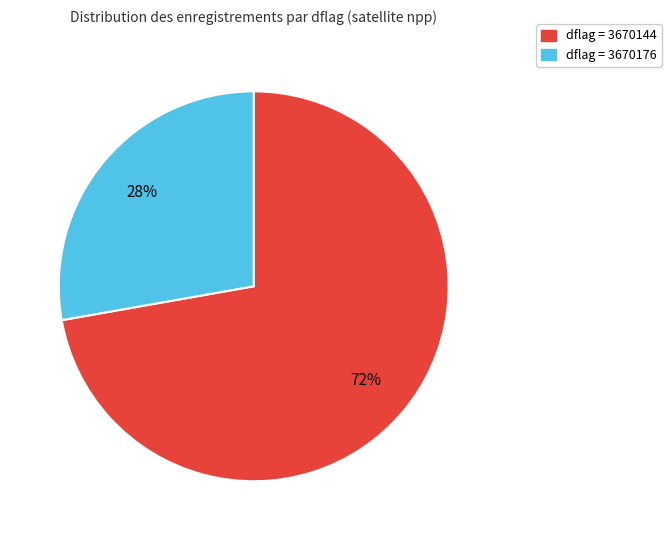

How many slices are in this pie chart?

2